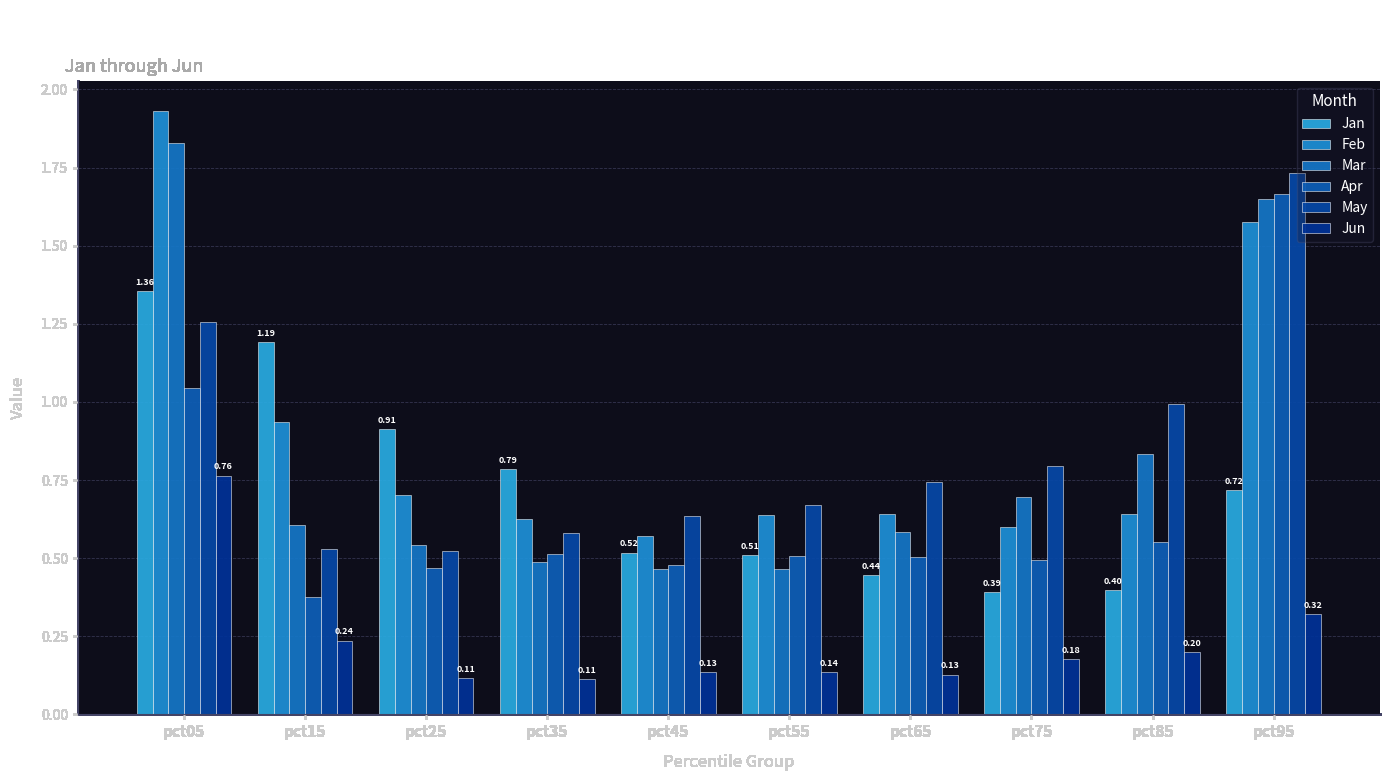

Is the value of Jun at pct15 greater than the value of May at pct35?

No